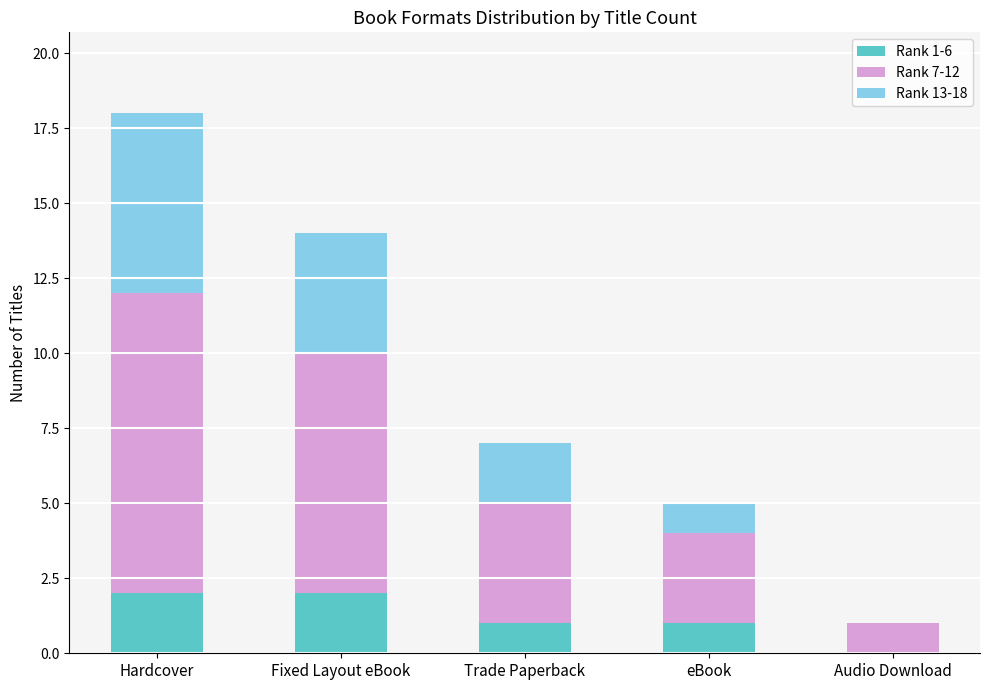

Is it true that Rank 1-6 equals 2 at Fixed Layout eBook?

True